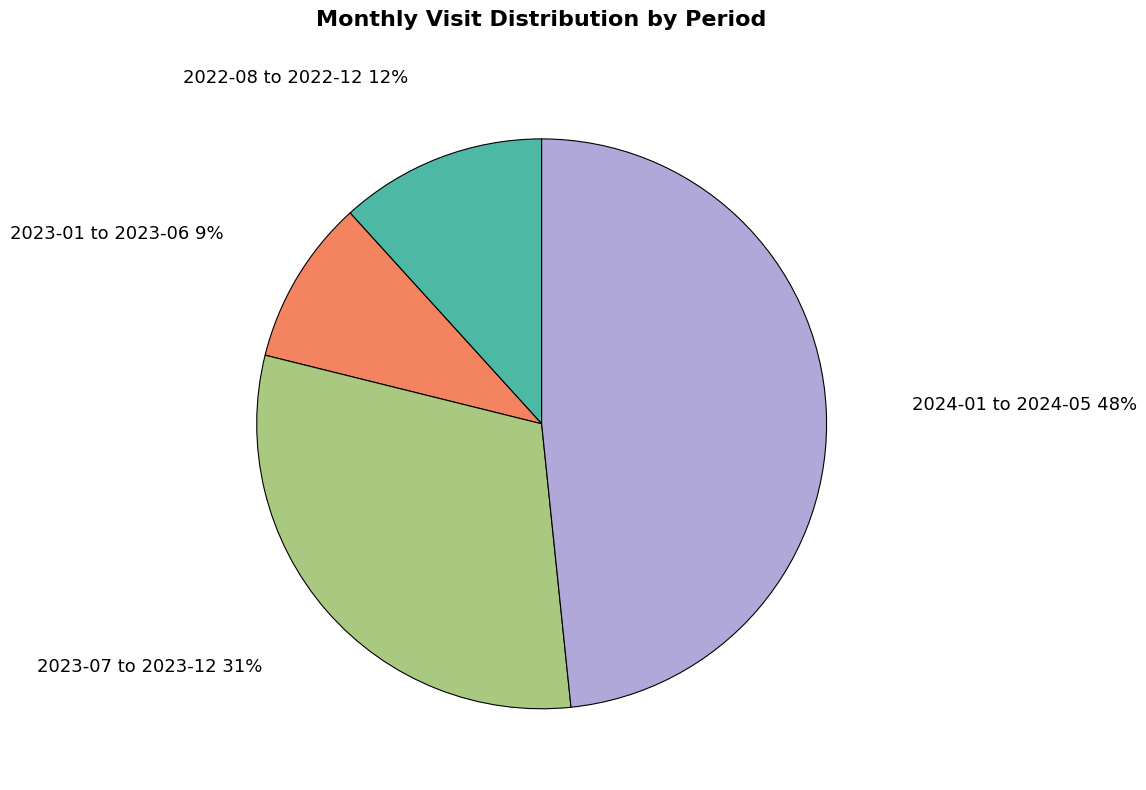

Is it true that 2023-07 to 2023-12 is 31% of the pie?

True